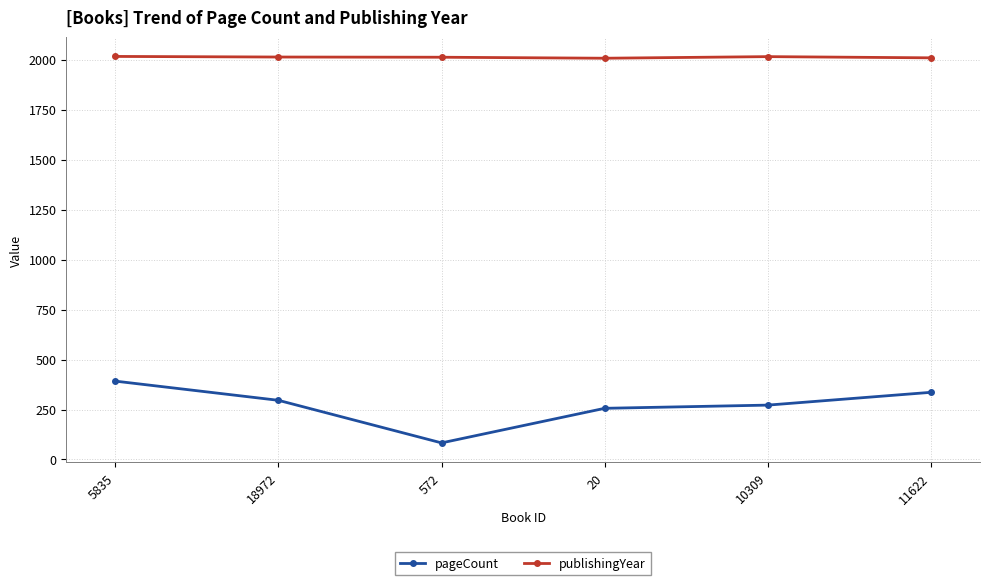

What is the value of the publishingYear point at the 3rd from the left?

2012